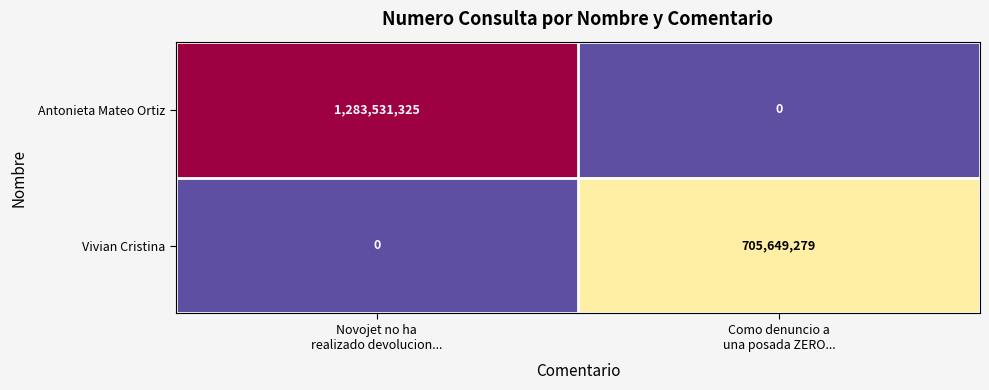

What is the greatest value displayed?

1283531325